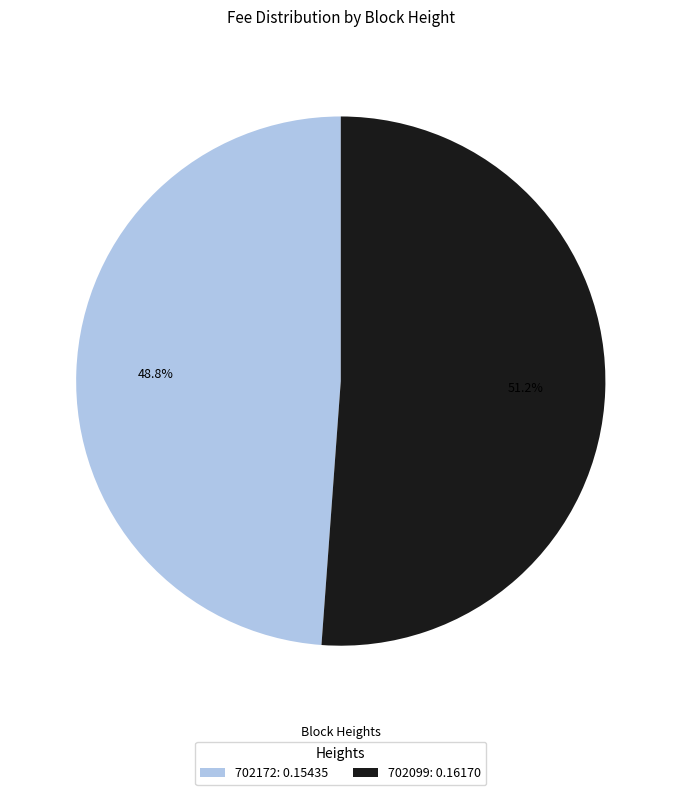

Which slice is the smallest?

702172